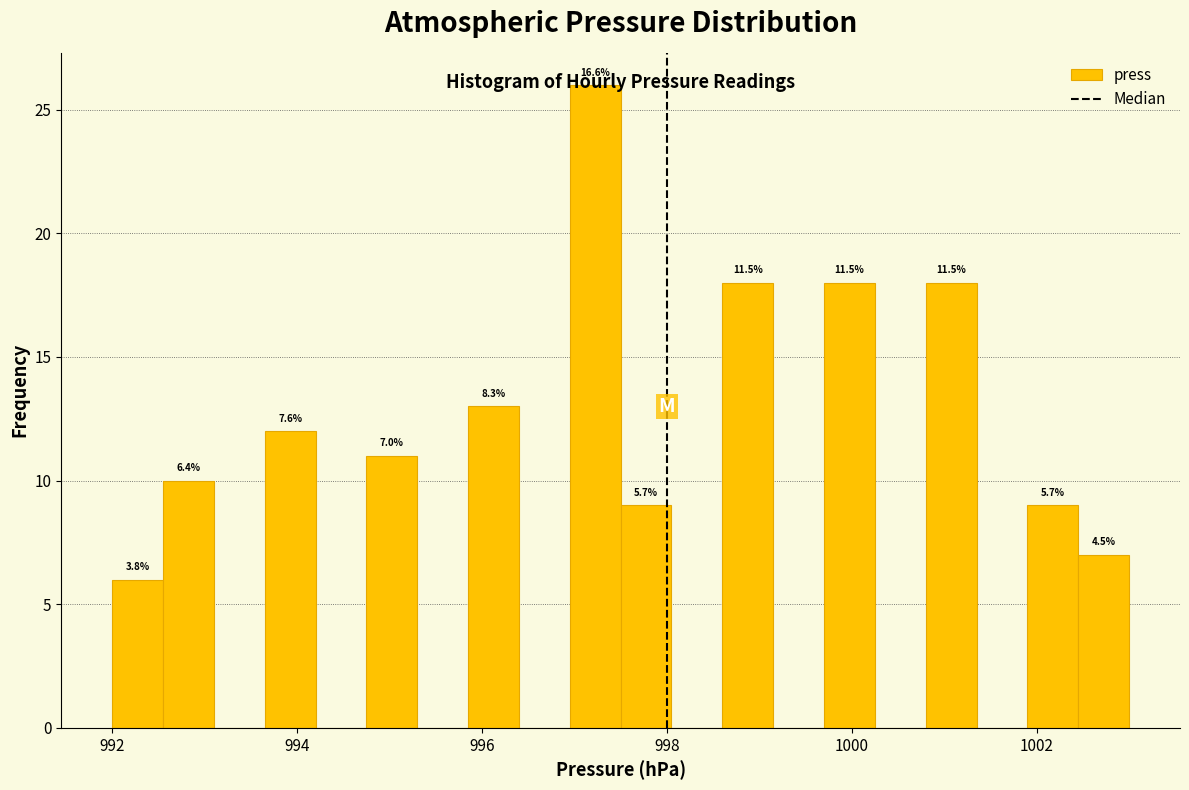

Read against the x-axis, roughly where is the centre of the tallest bar?

997.2